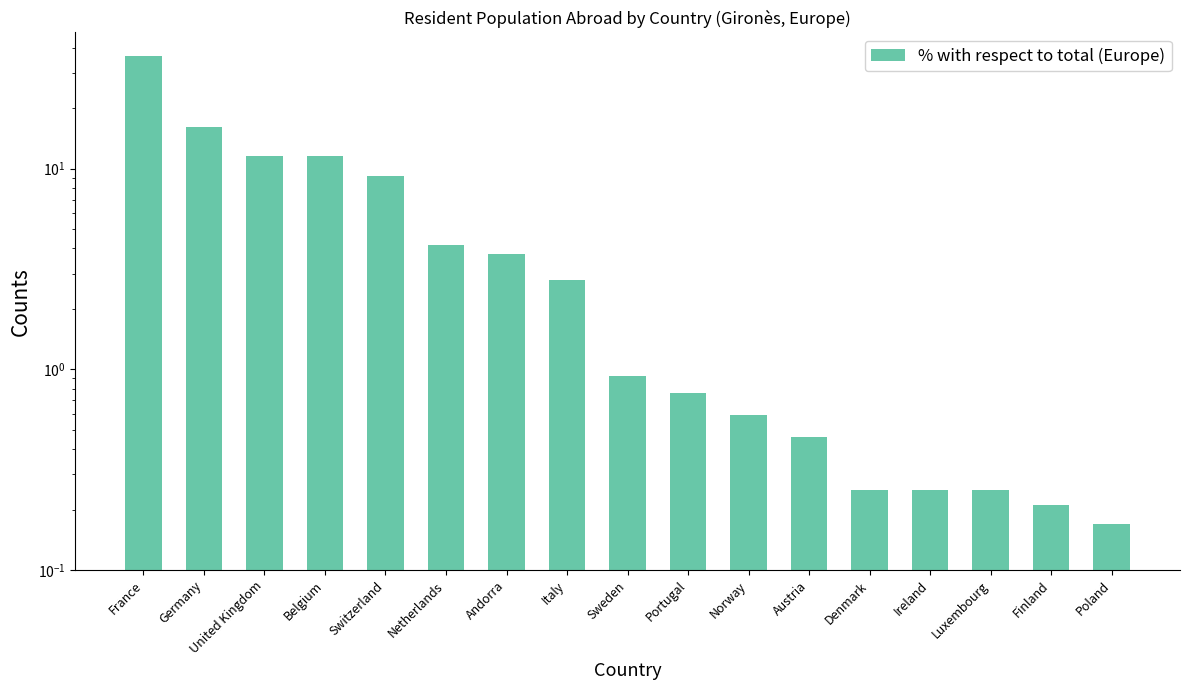

What is the sum of the values at Luxembourg and Poland?

0.4